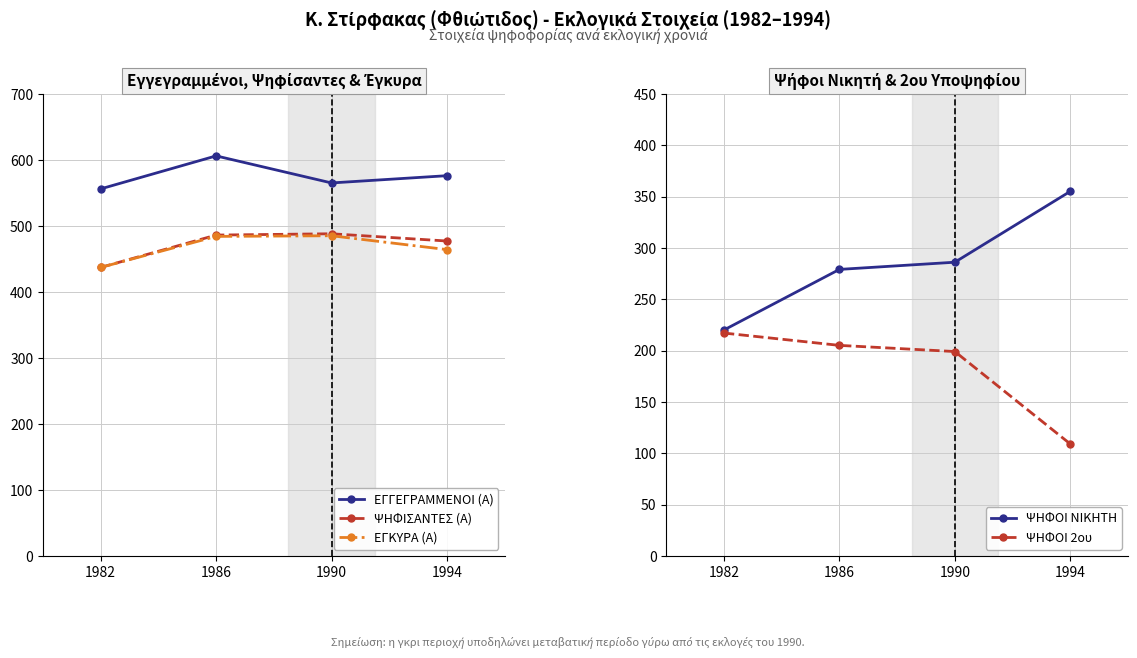

True or false: ΕΓΓΕΓΡΑΜΜΕΝΟΙ (Α) and ΨΗΦΟΙ 2ου cross at least once.

False